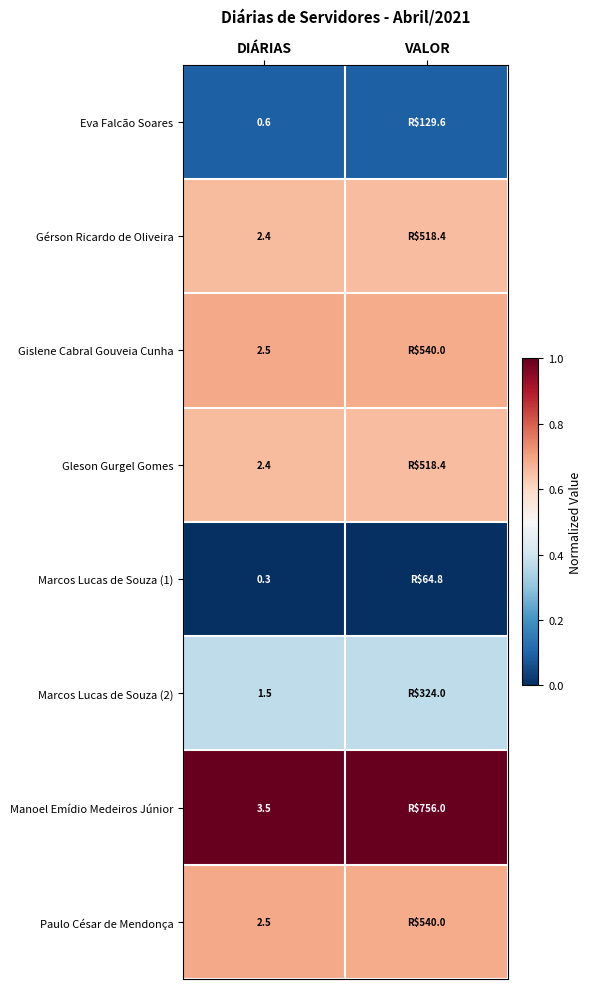

List the series in order of their peak value, lowest first.

Marcos Lucas de Souza (1), Eva Falcão Soares, Marcos Lucas de Souza (2), Gérson Ricardo de Oliveira, Gleson Gurgel Gomes, Gislene Cabral Gouveia Cunha, Paulo César de Mendonça, Manoel Emídio Medeiros Júnior